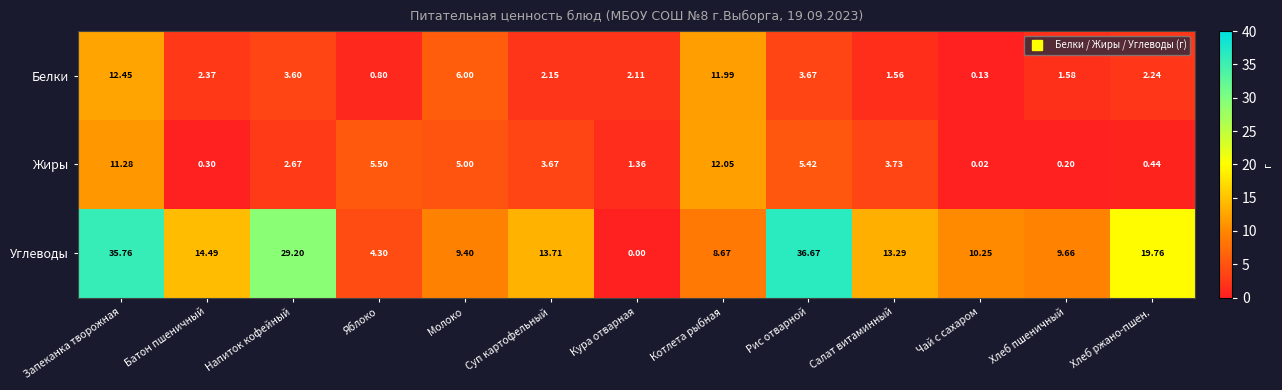

Rank the series by their maximum value, from lowest to highest.

Жиры, Белки, Углеводы